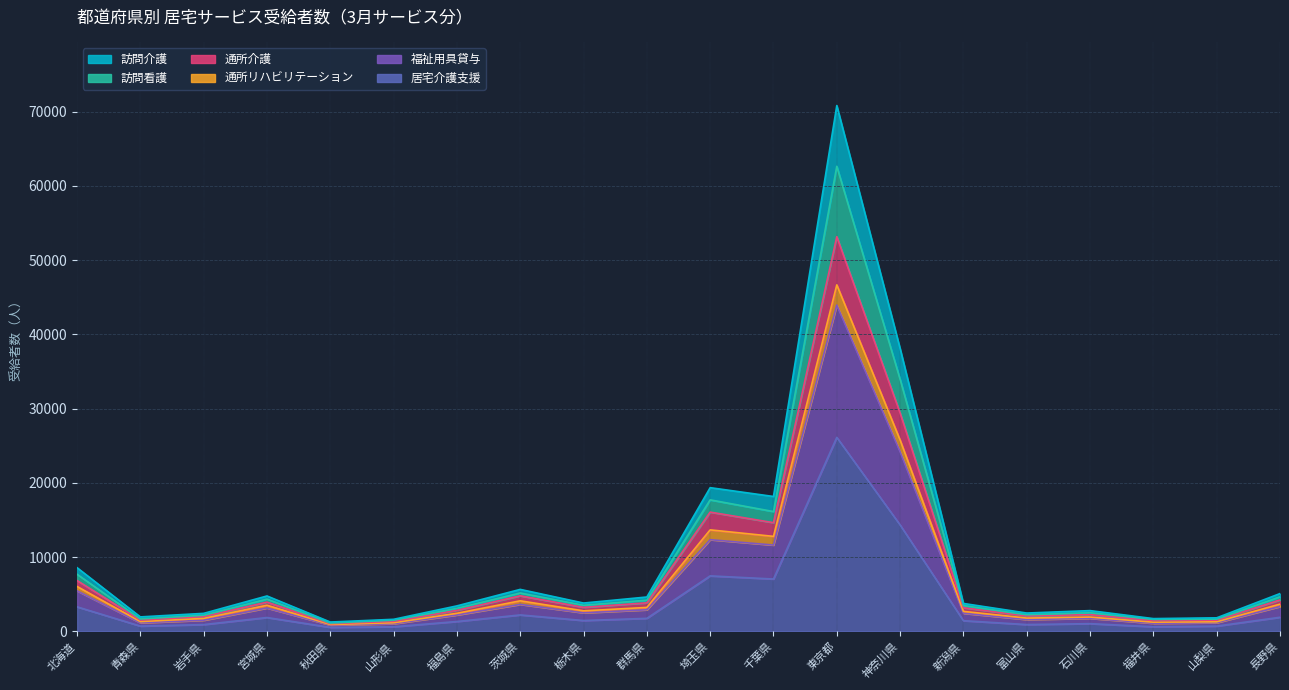

What is the difference between the highest and lowest values at 山梨県?

1118